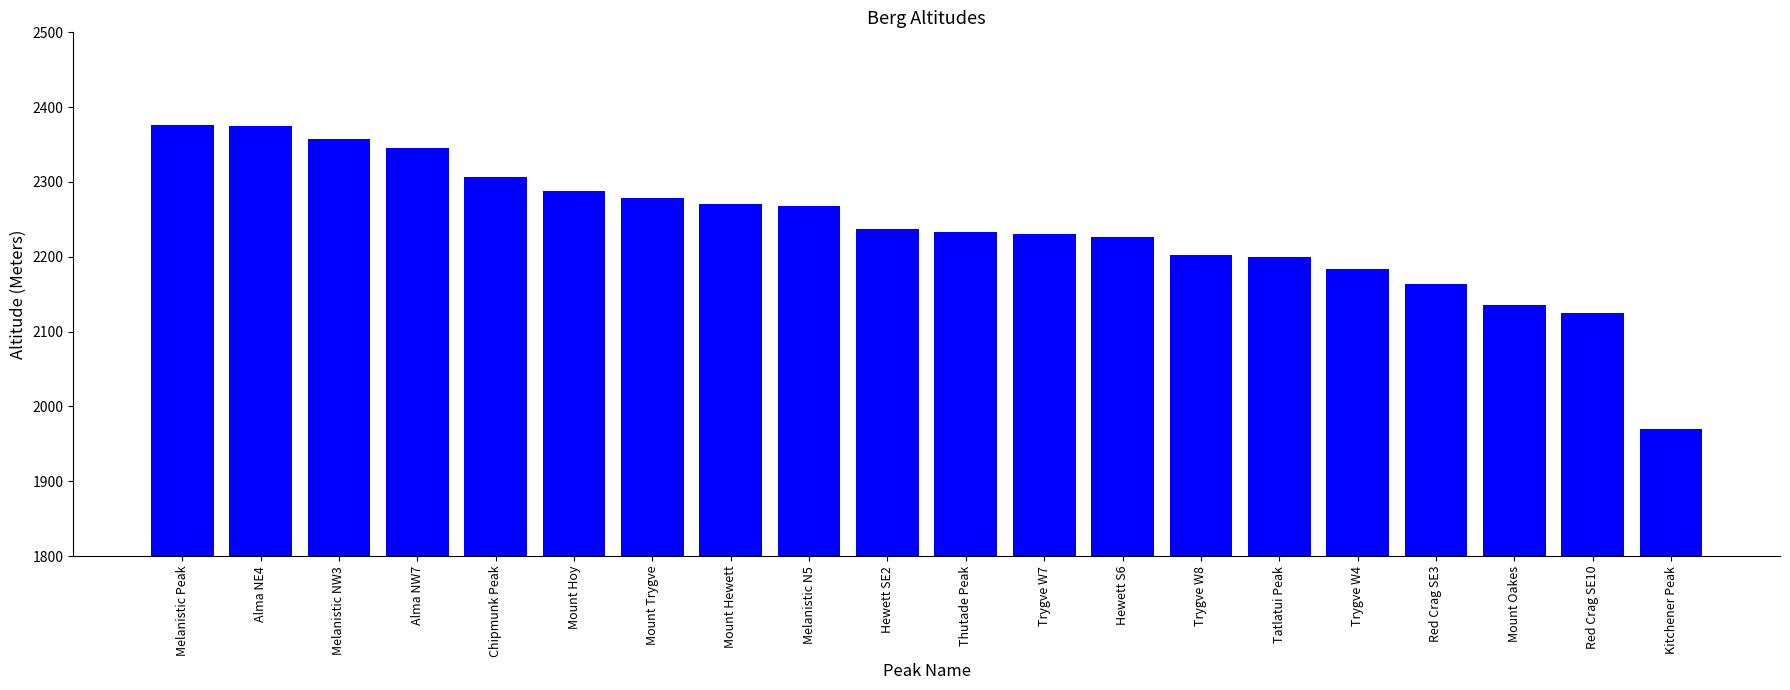

What is the label of the 8th bar from the right?

Hewett S6